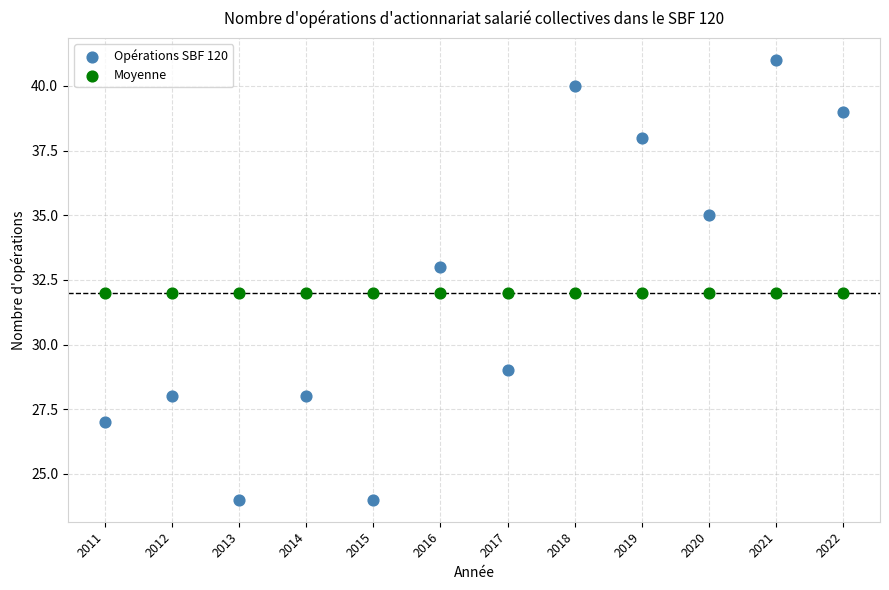

Which series contains the lowest Y value?

Opérations SBF 120